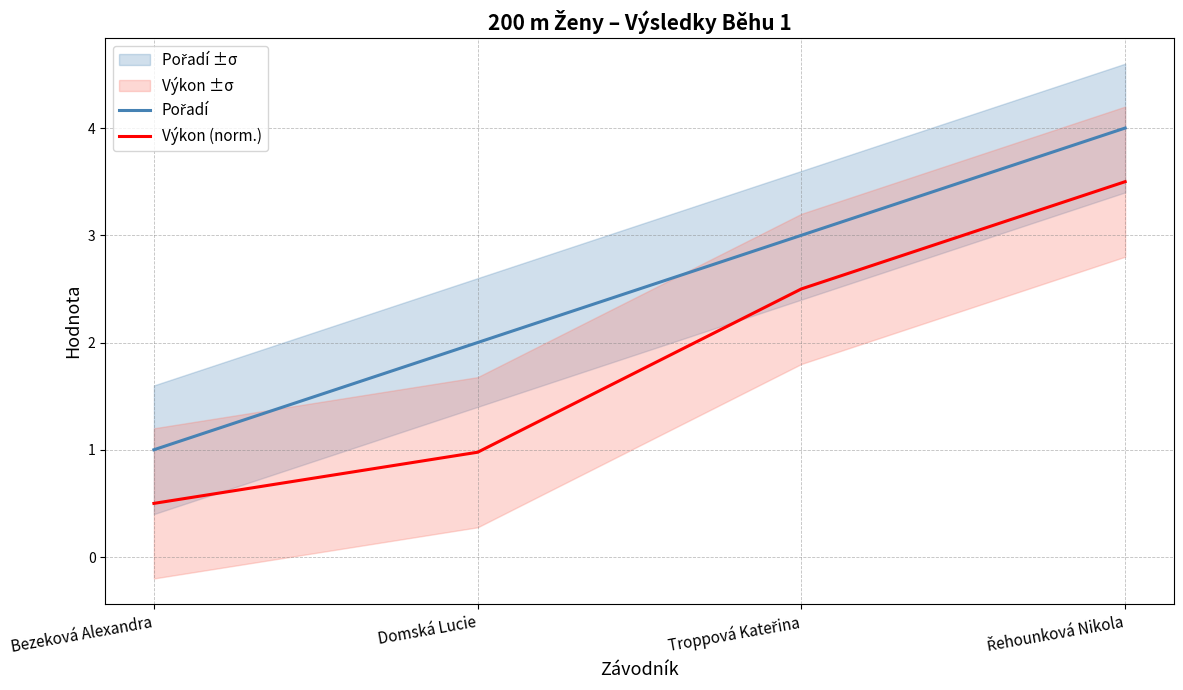

What is the label of the 4th point from the right?

Bezeková Alexandra